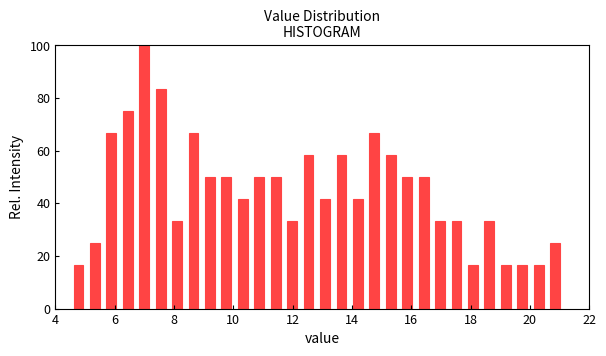

Around what value on the x-axis is the tallest bar? Give the approximate position of its centre, as read against the axis.

7.0